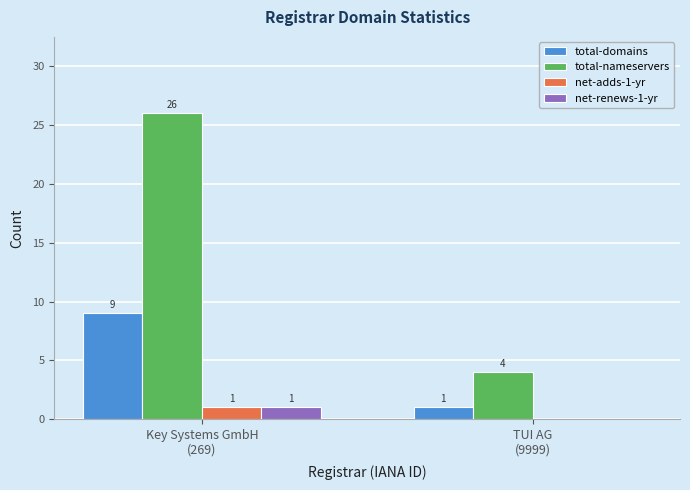

What is the sum of all total-nameservers values?

30